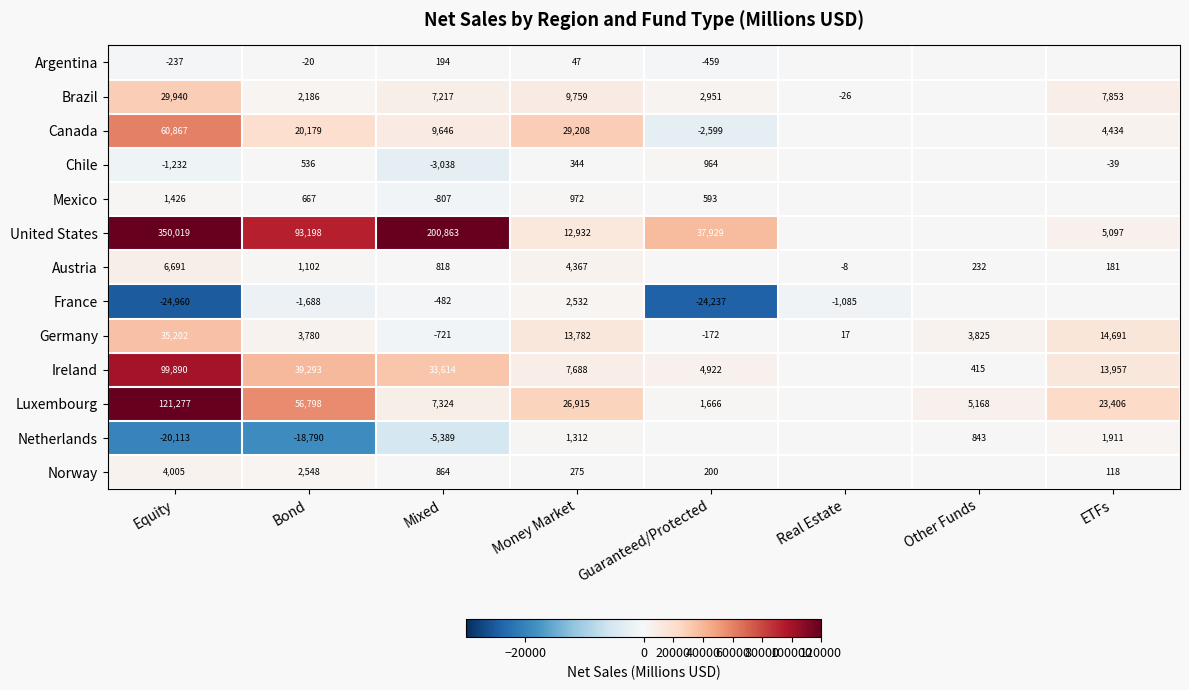

How many values in Germany are below zero?

2